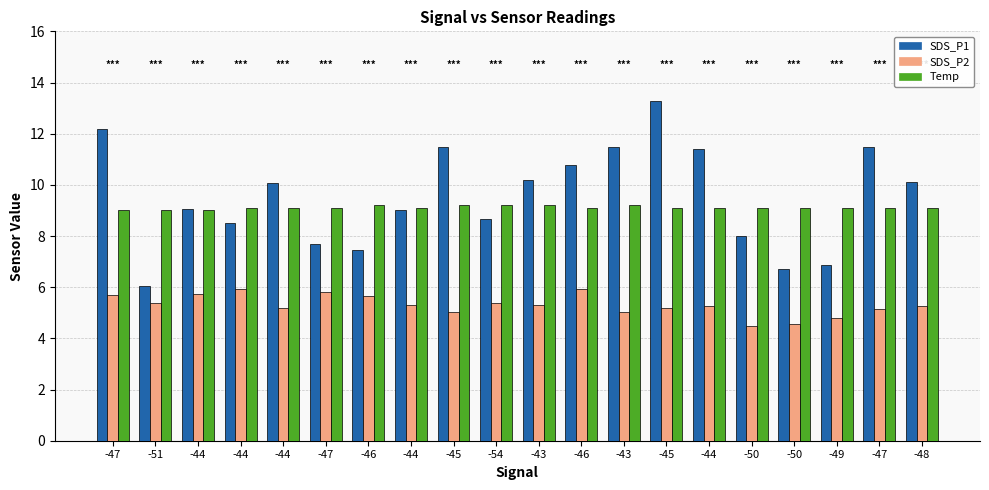

What is the average value of the Temp series?

9.1